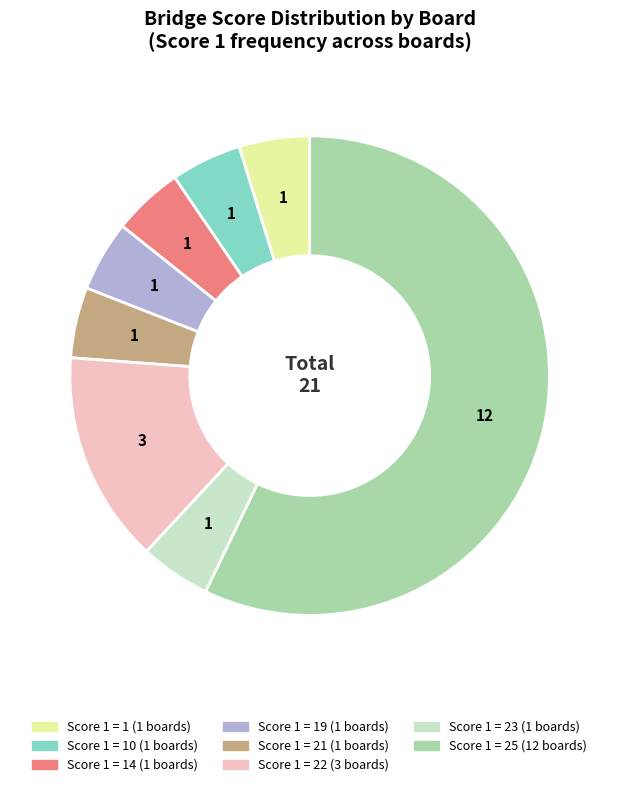

Is there any slice that represents more than half of the pie?

Yes